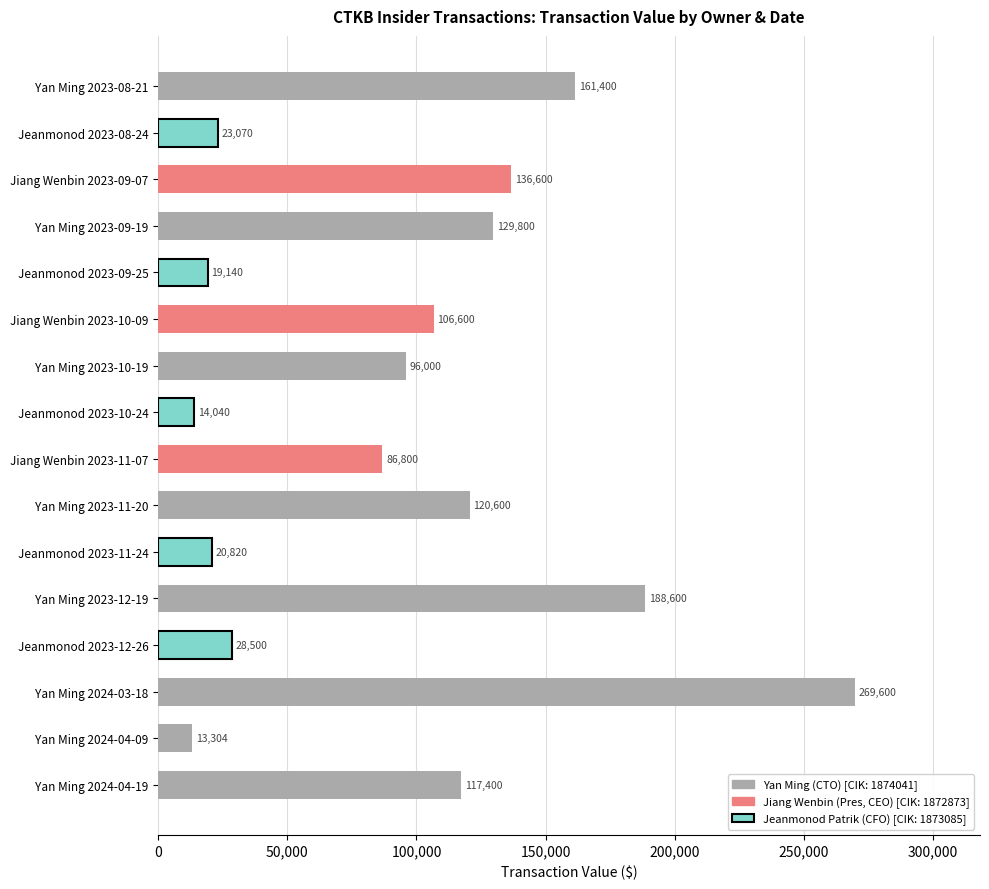

What is the minimum value shown in the chart?

13304